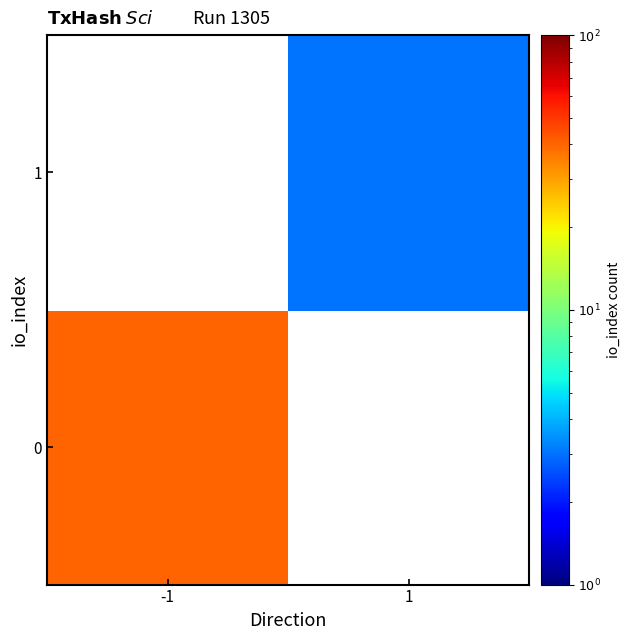

The value of 0 at -1 is 40.0. True or false?

True